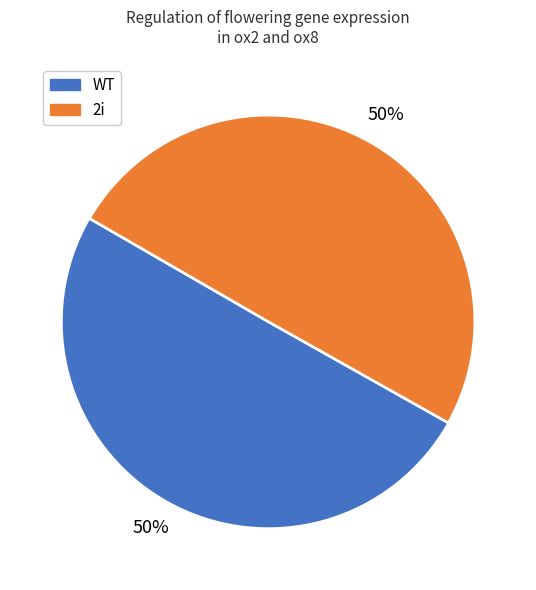

To the nearest percent, what is the average slice percentage?

50%